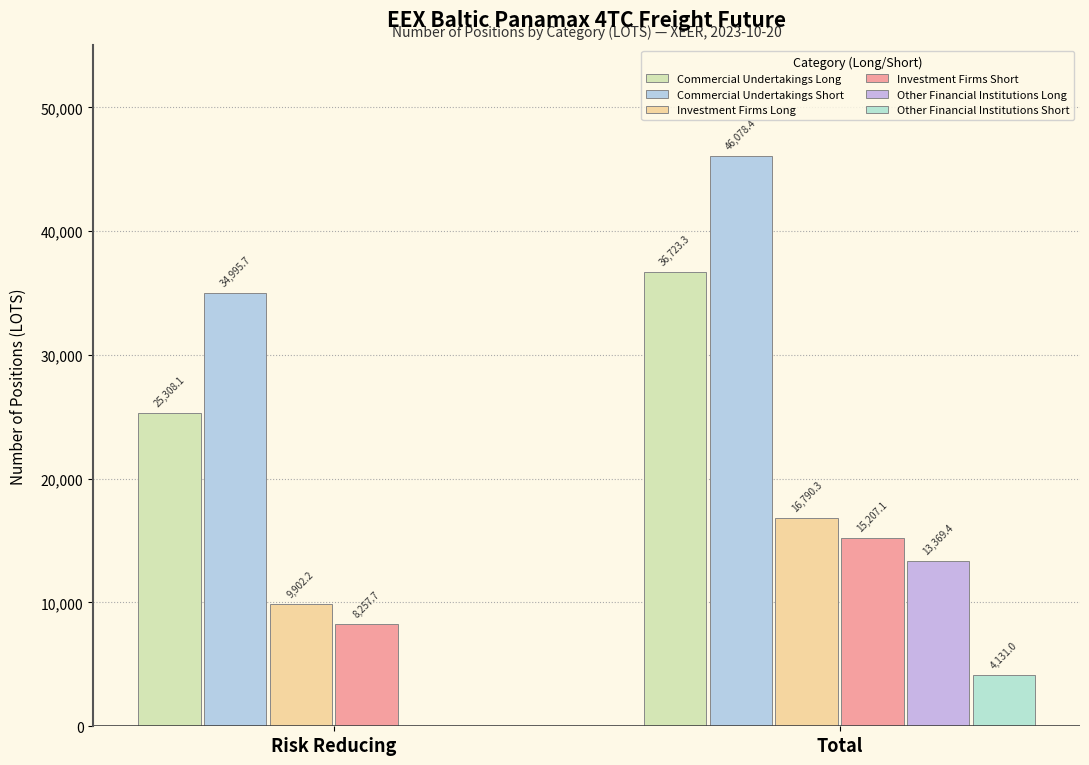

At which category is the sum across all series the highest?

Total